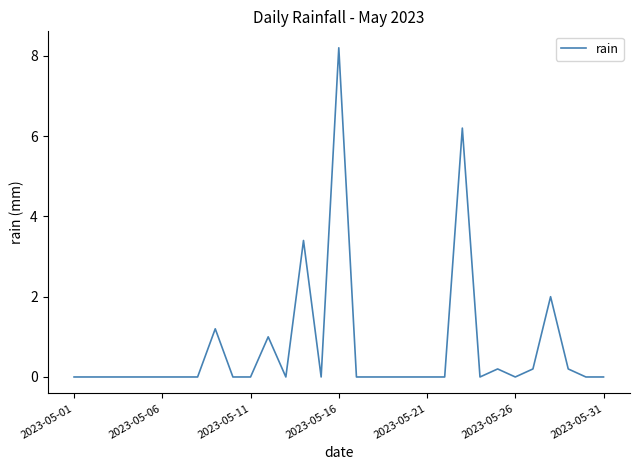

What is the difference between the maximum and minimum values?

8.2